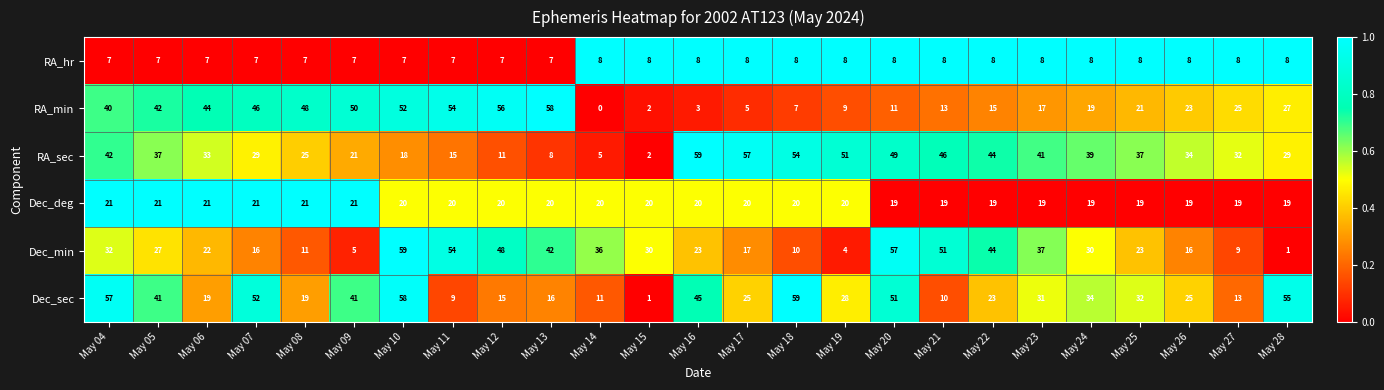

What is the difference between the highest and lowest values at May 10?

52